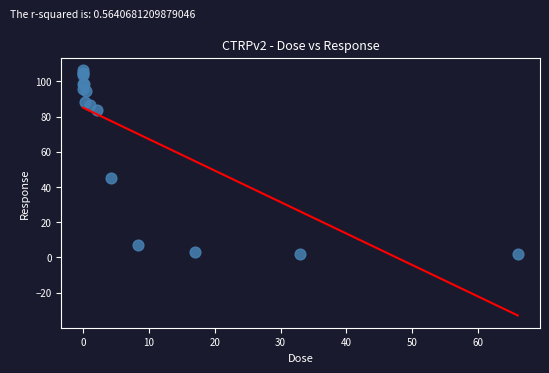

What Y value in the scatter plot is closest to 54?

45.0